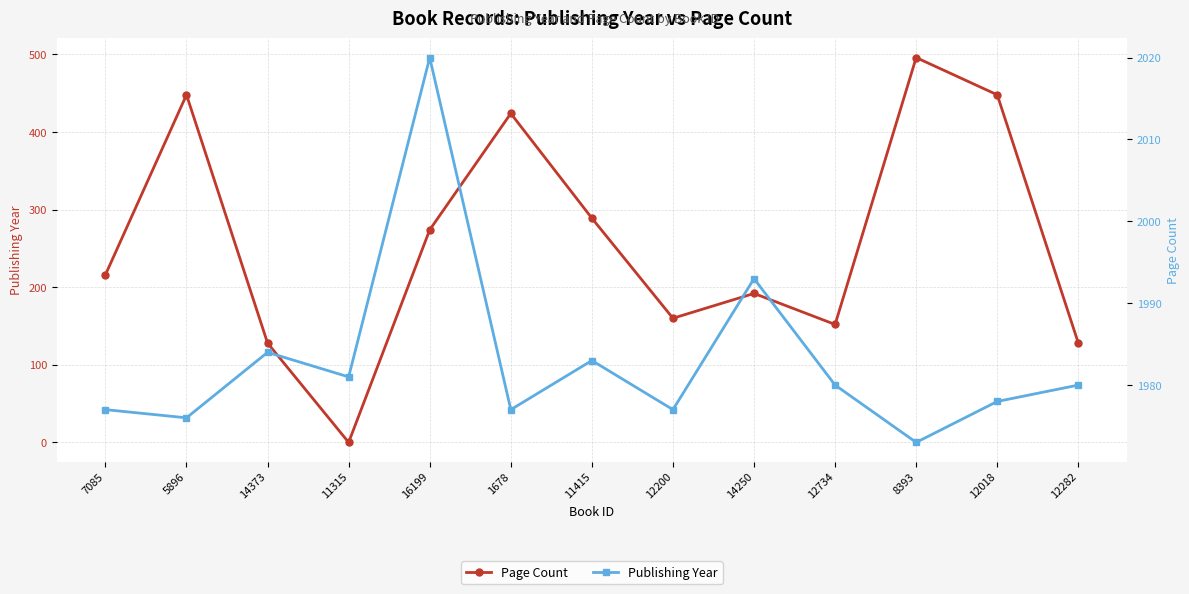

What is the total value across all series at 14250?

2185